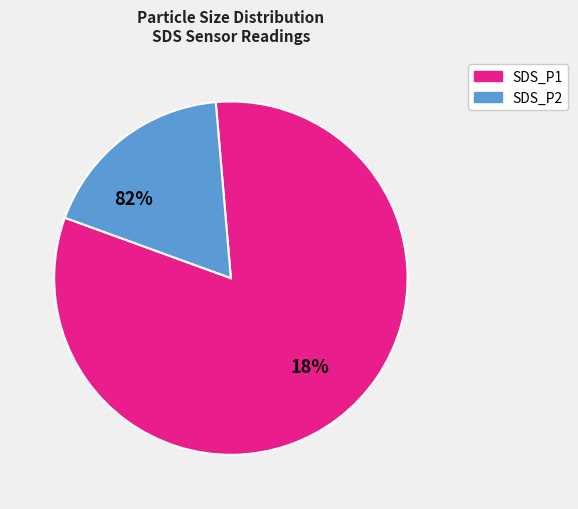

Rank the categories by value from highest to lowest.

SDS_P1, SDS_P2